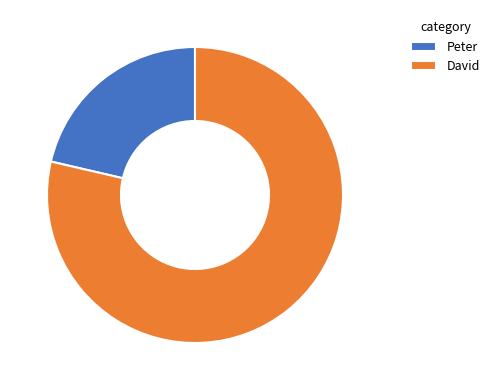

Between David and Peter, which is larger?

David